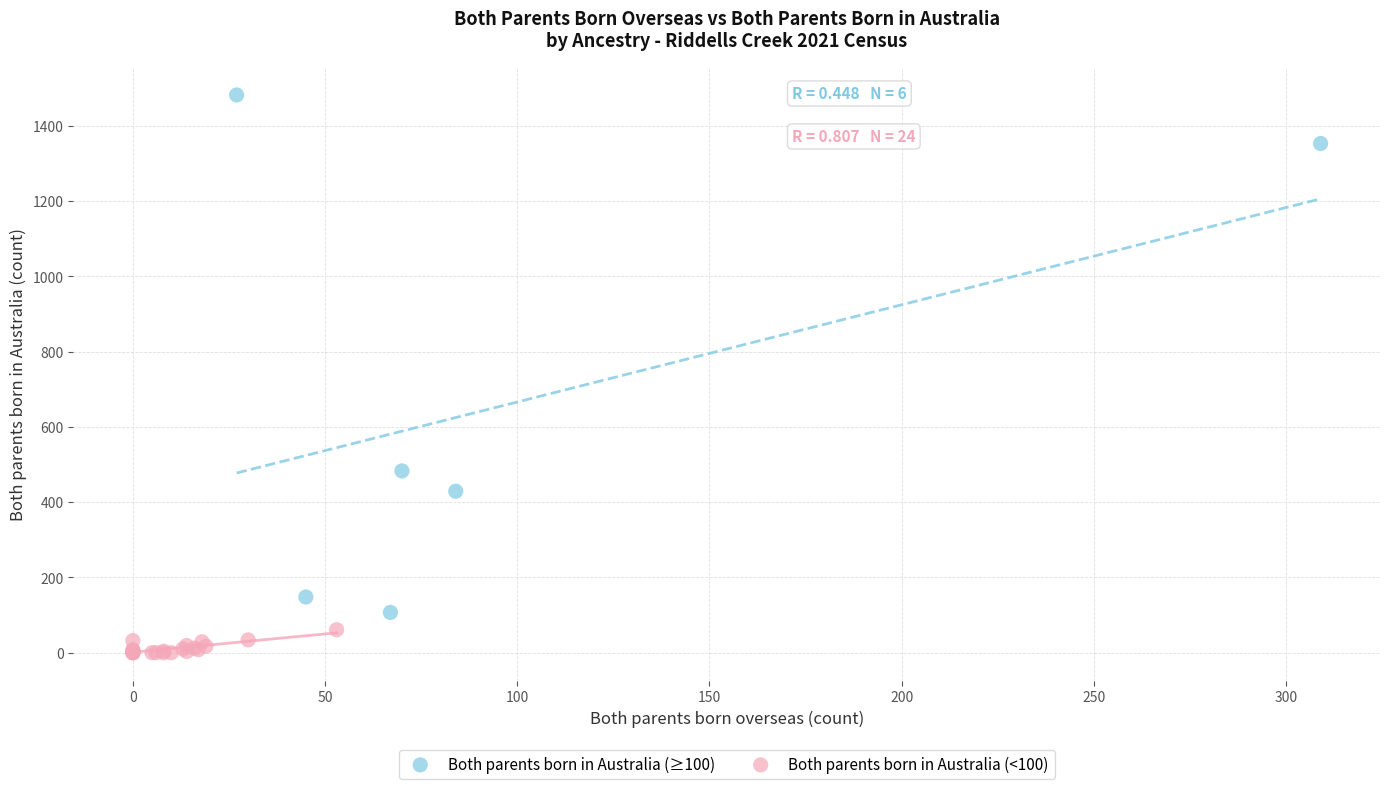

Which series has the largest Y range (max minus min)?

Both parents born in Australia (≥100)